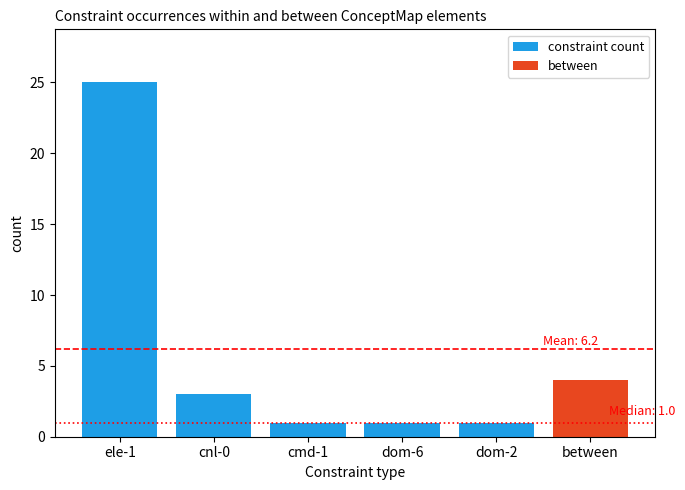

Which label corresponds to the largest value in the chart?

ele-1